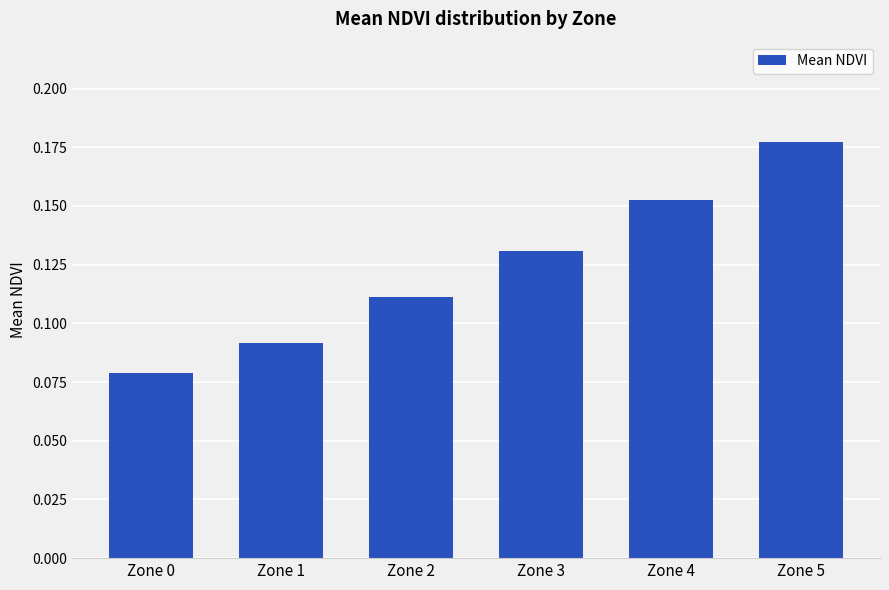

The chart shows a value of 0.1 at Zone 5. True or false?

False